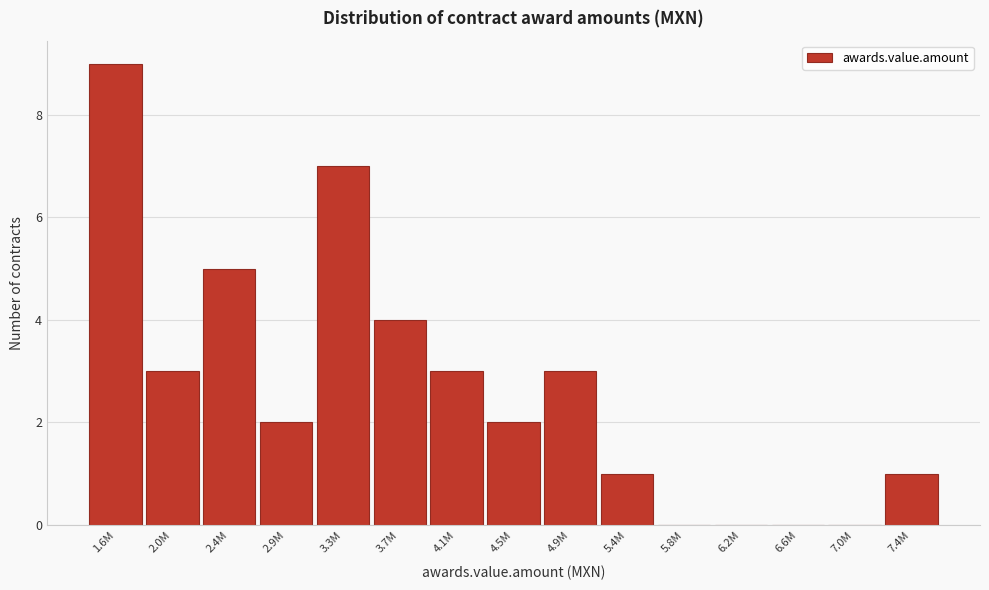

Reading left to right, what are all the values shown in this chart?

1.6M=9	2.0M=3	2.4M=5	2.9M=2	3.3M=7	3.7M=4	4.1M=3	4.5M=2	4.9M=3	5.4M=1	5.8M=0	6.2M=0	6.6M=0	7.0M=0	7.4M=1